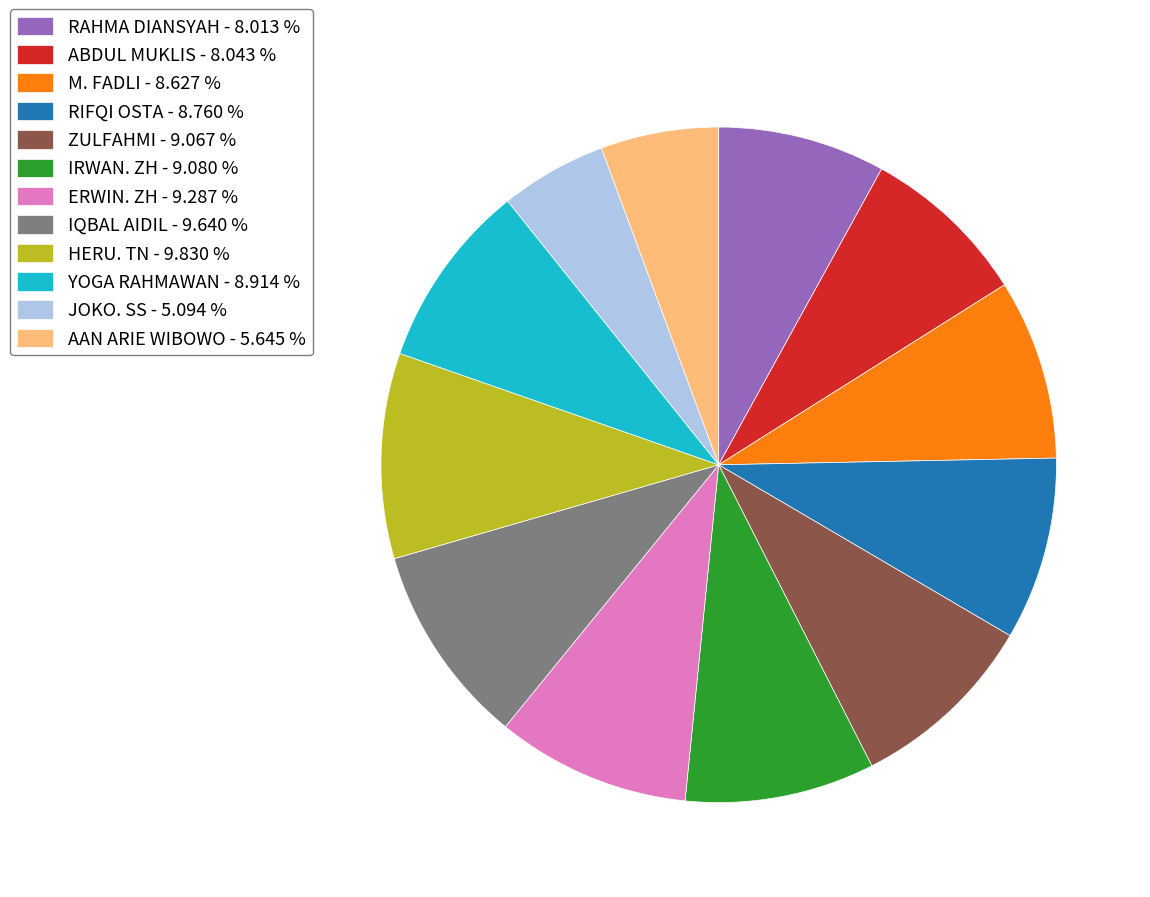

Is there a majority slice in this chart?

No